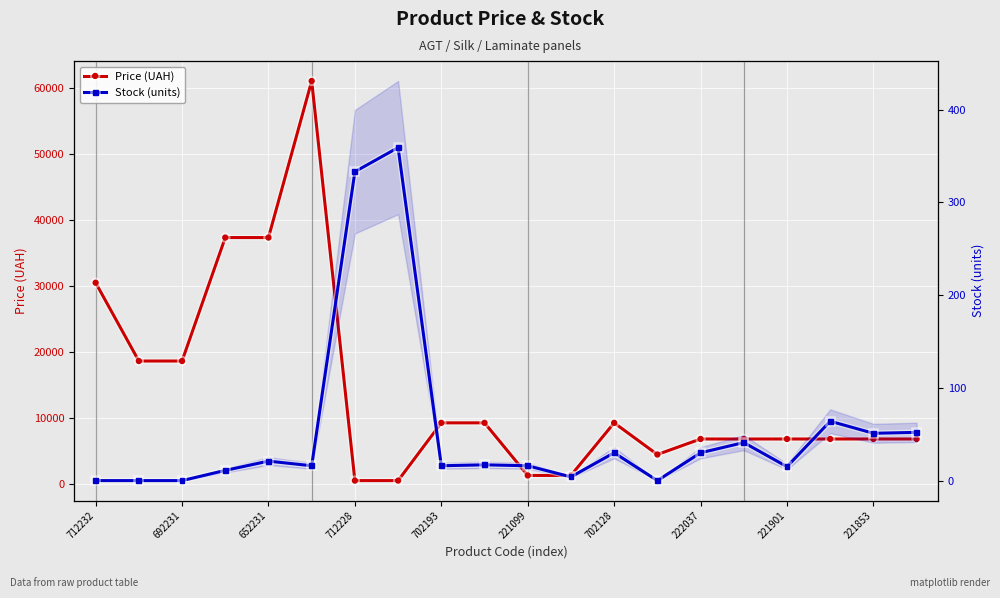

How many values in the Price (UAH) series exceed 6879?

15